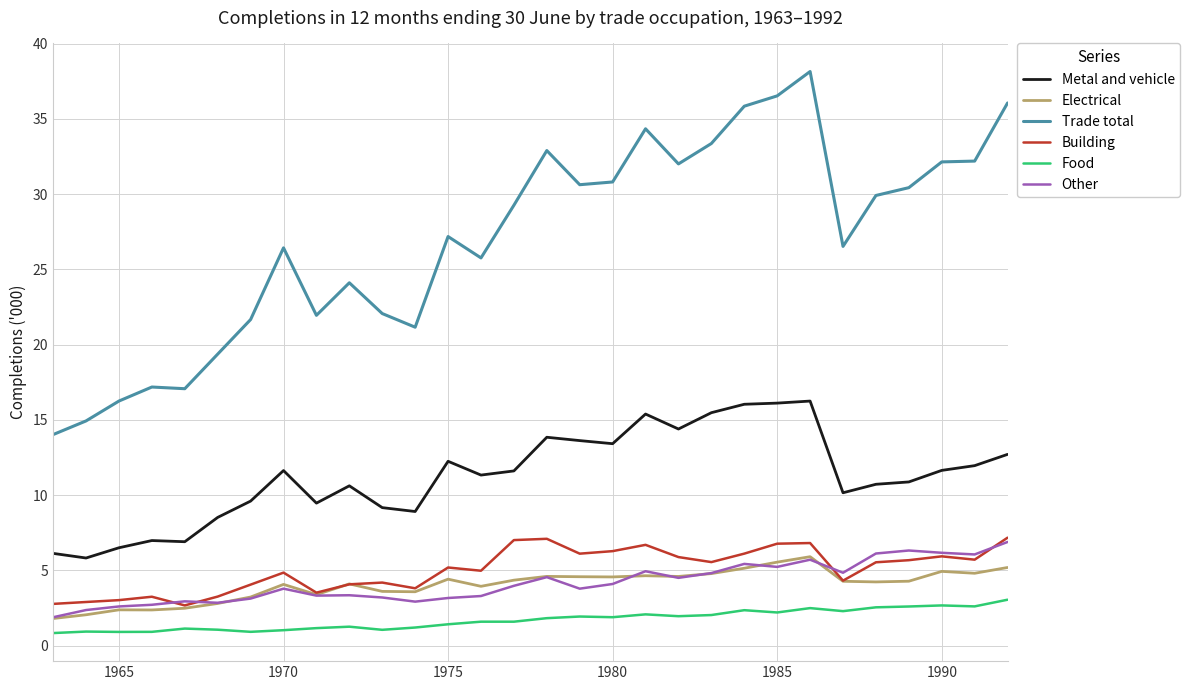

Which series has the largest total across all categories?

Trade total